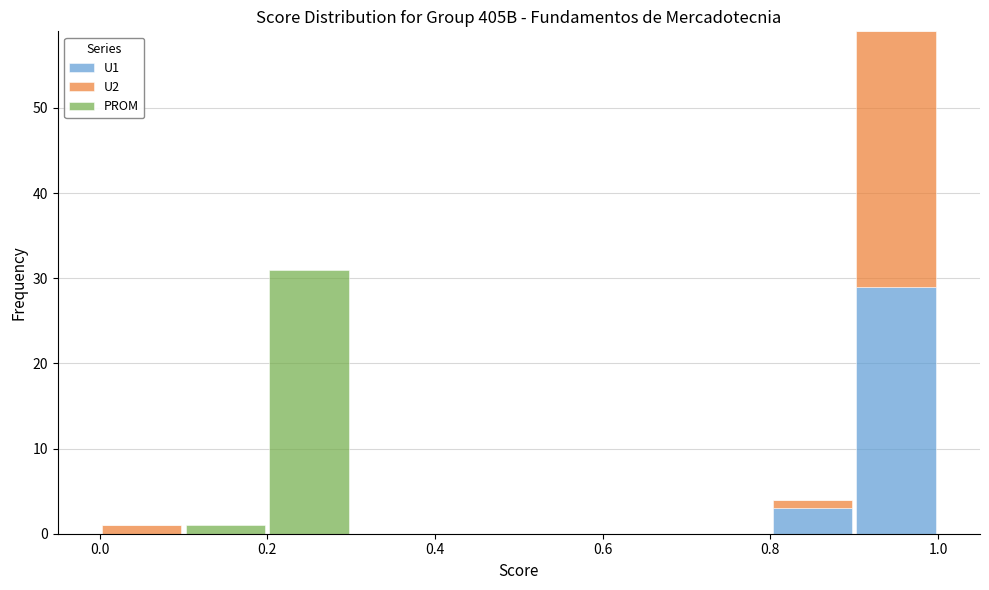

Reading left to right, transcribe this chart: for each stacked bar, give the range it covers on the x-axis and its total height. The values are not printed on the chart, so give them approximately, as read against the axis.

0.0 to 0.1: 1
0.1 to 0.2: 1
0.2 to 0.3: 31
0.3 to 0.4: 0
0.4 to 0.5: 0
0.5 to 0.6: 0
0.6 to 0.7: 0
0.7 to 0.8: 0
0.8 to 0.9: 4
0.9 to 1.0: 59